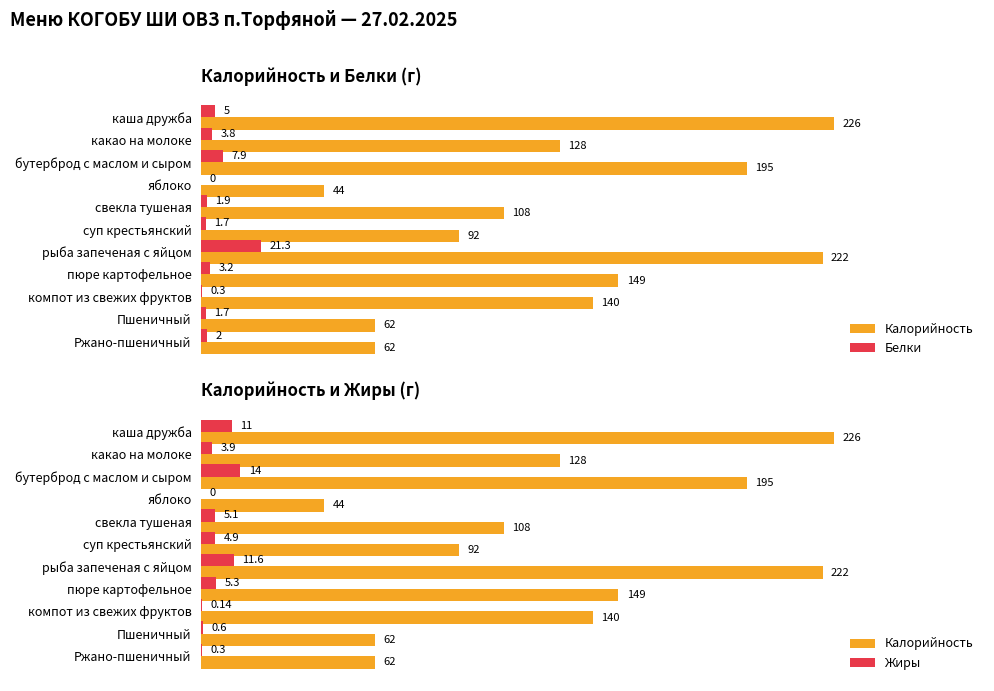

What is the value of the Белки bar at the 2nd from the left?

3.8